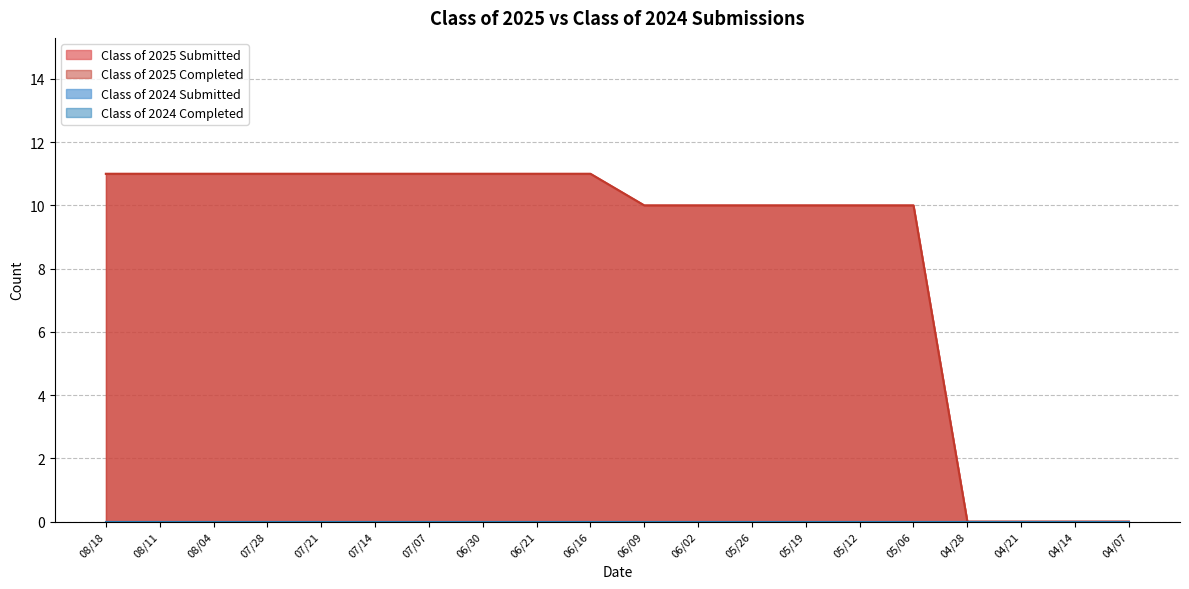

What position from the left is 07/07?

7